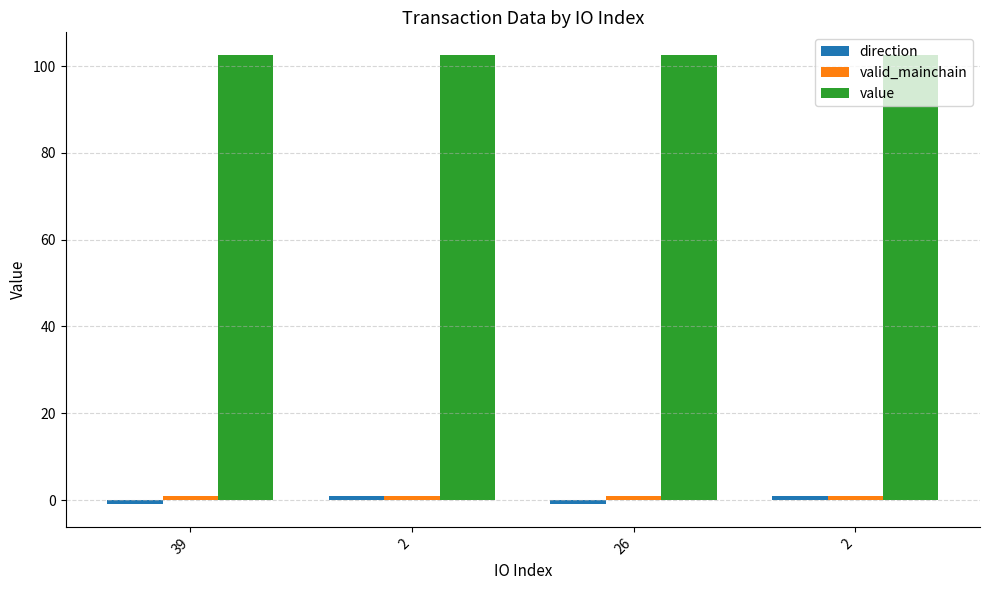

How many groups of bars are there?

4